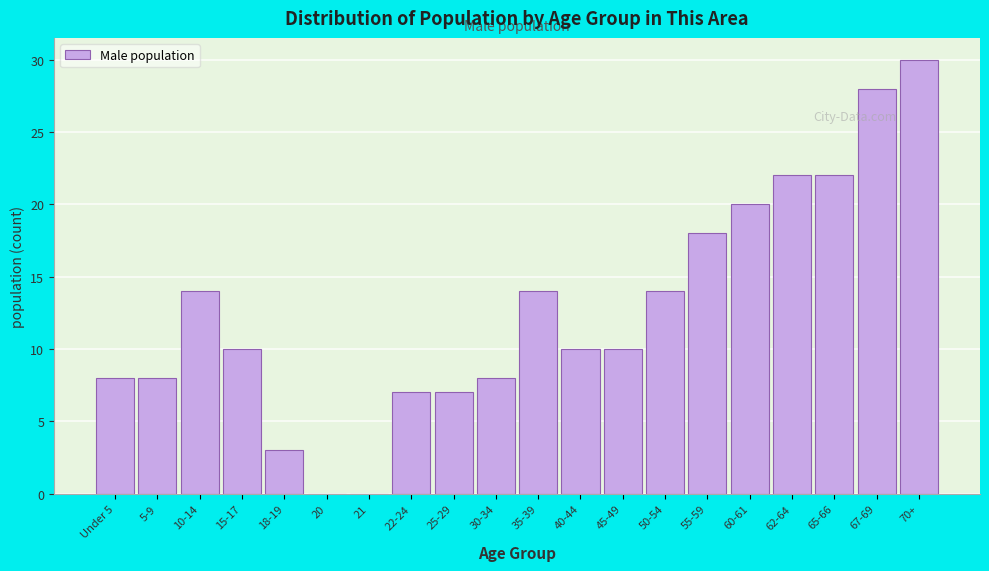

Reading left to right, what are all the values shown in this chart?

Under 5=8	5-9=8	10-14=14	15-17=10	18-19=3	20=0	21=0	22-24=7	25-29=7	30-34=8	35-39=14	40-44=10	45-49=10	50-54=14	55-59=18	60-61=20	62-64=22	65-66=22	67-69=28	70+=30